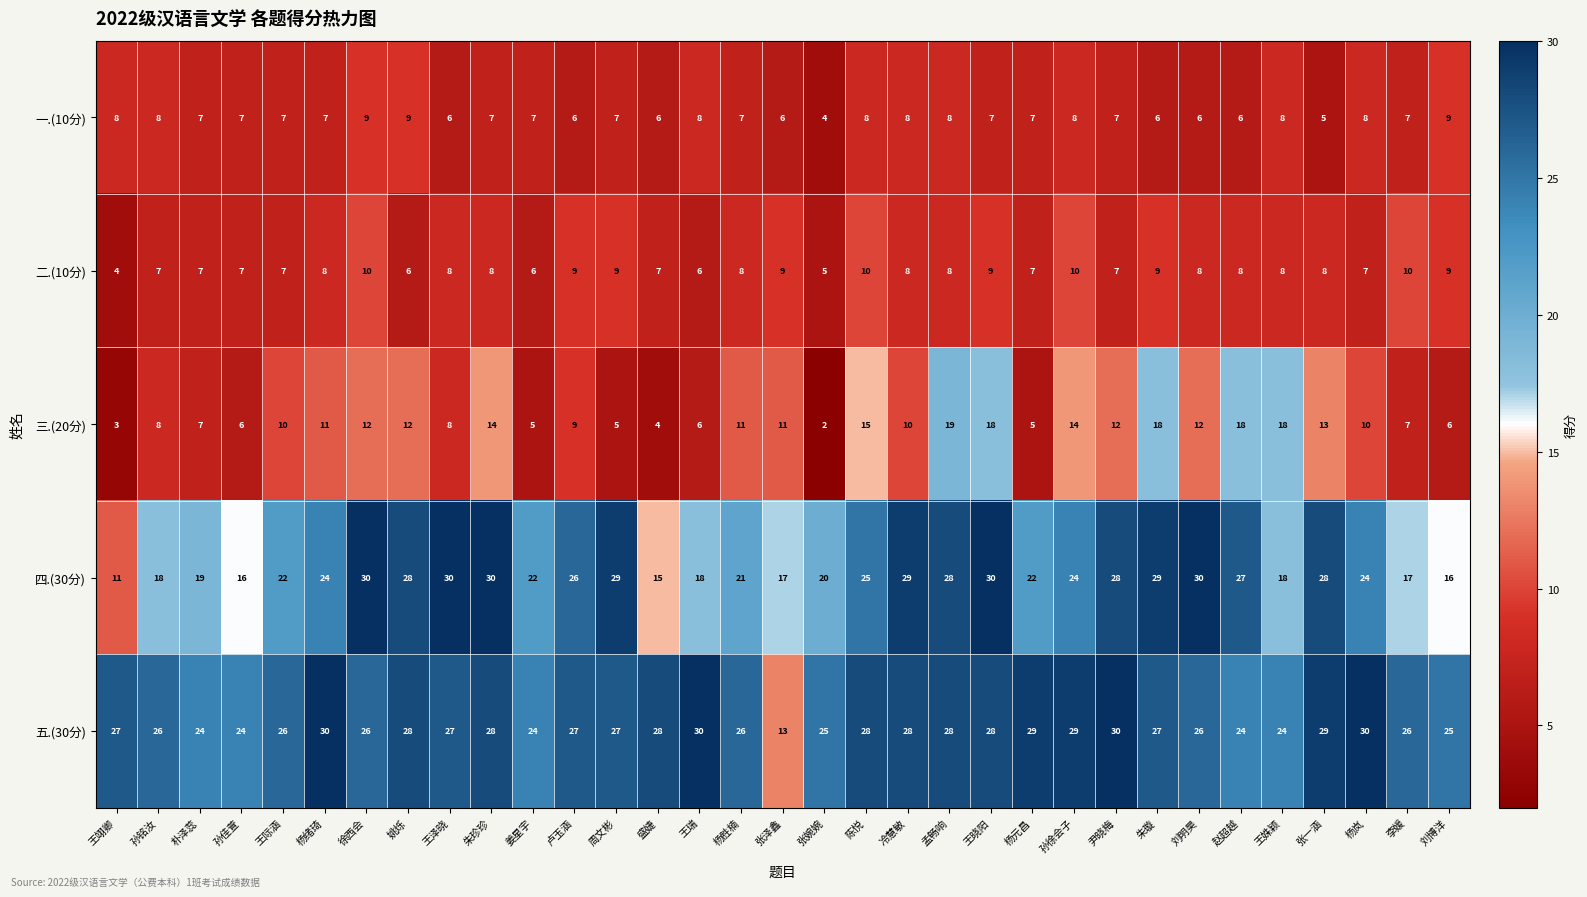

What is the approximate value of 二.(10分) at 孟畅响?

8